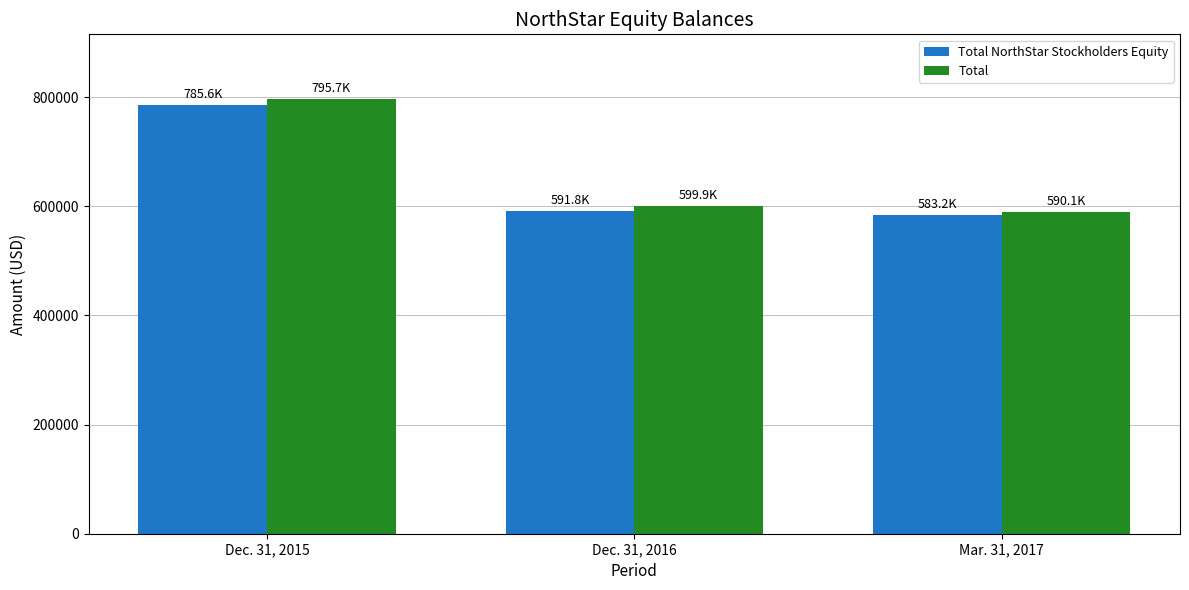

Is the value of Total at Dec. 31, 2016 greater than the value of Total NorthStar Stockholders Equity at Mar. 31, 2017?

Yes